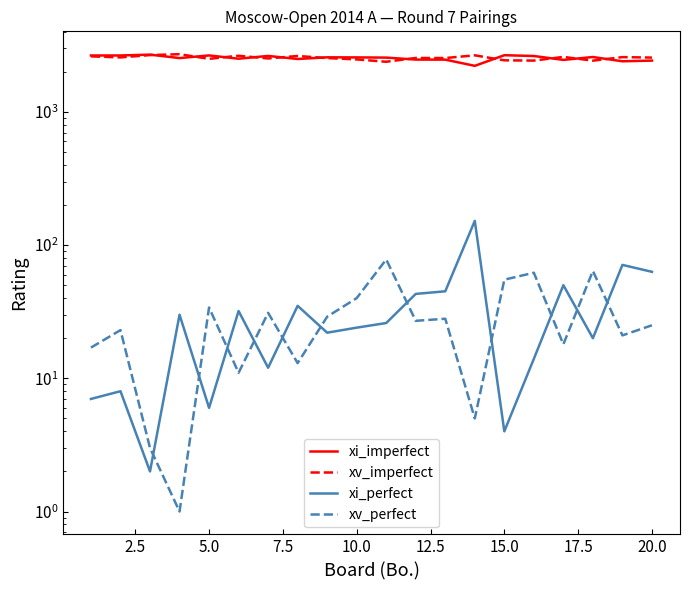

Reading left to right, extract all data points from this chart.

xi_imperfect: 2651	2651	2690	2534	2653	2507	2630	2495	2568	2564	2555	2469	2467	2216	2663	2627	2456	2581	2398	2426
xv_imperfect: 2611	2564	2669	2710	2501	2638	2518	2628	2534	2477	2378	2539	2536	2658	2438	2426	2586	2424	2577	2556
xi_perfect: 7	8	2	30	6	32	12	35	22	24	26	43	45	152	4	14	50	20	71	63
xv_perfect: 17	23	3	1	34	11	31	13	29	40	78	27	28	5	55	62	18	64	21	25